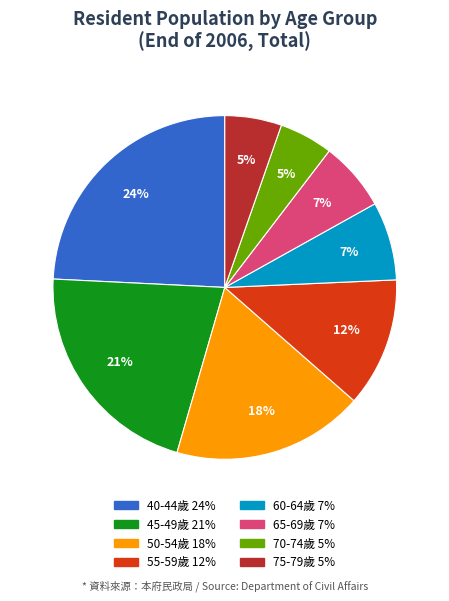

To the nearest percent, what is the difference between the largest and smallest slice percentages?

19%